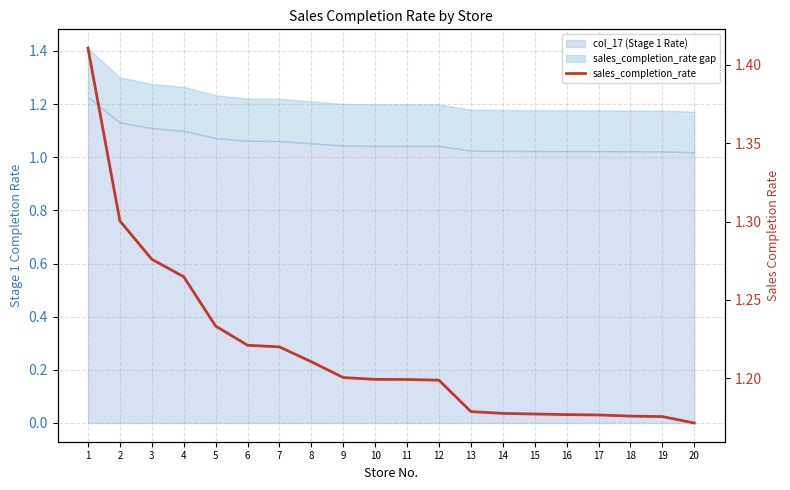

What is the change in value from 1 to 6?

-0.2